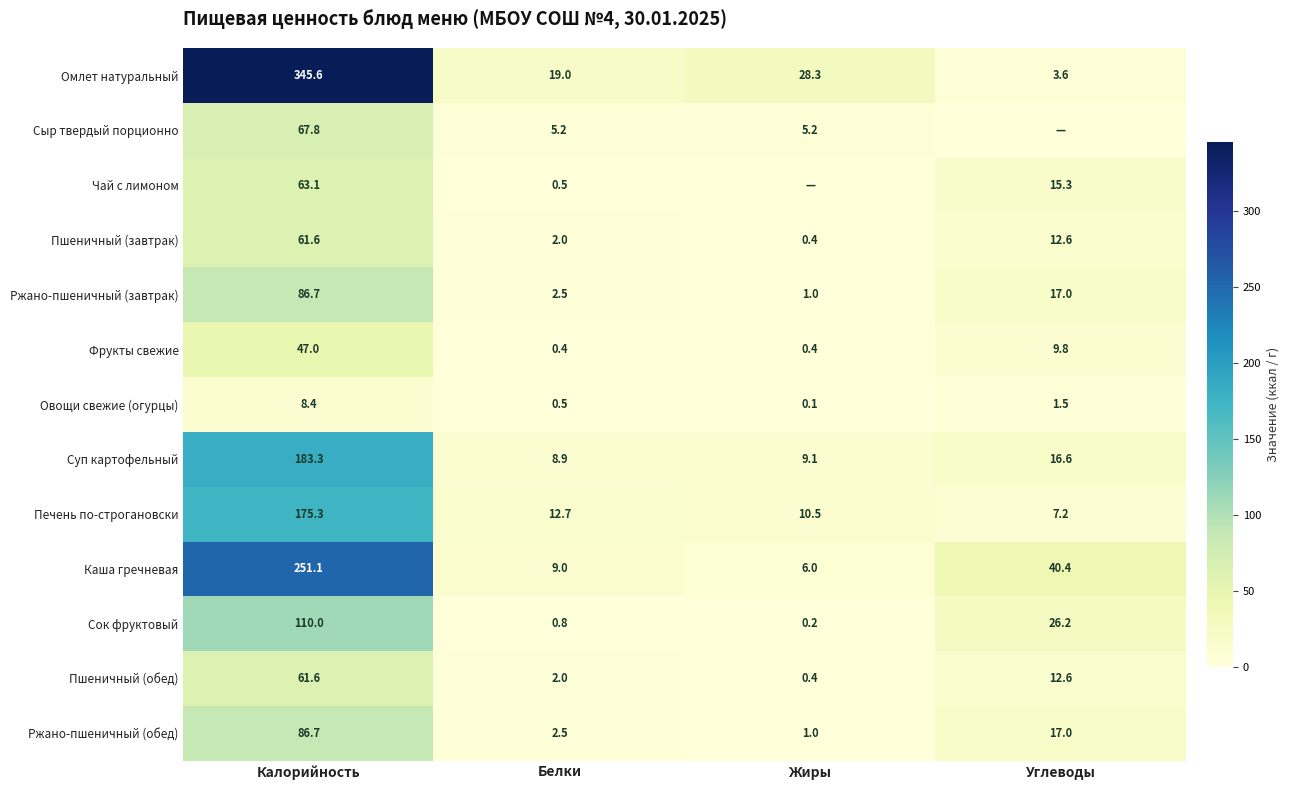

Rank the categories by Пшеничный (завтрак) value from lowest to highest.

Жиры, Белки, Углеводы, Калорийность